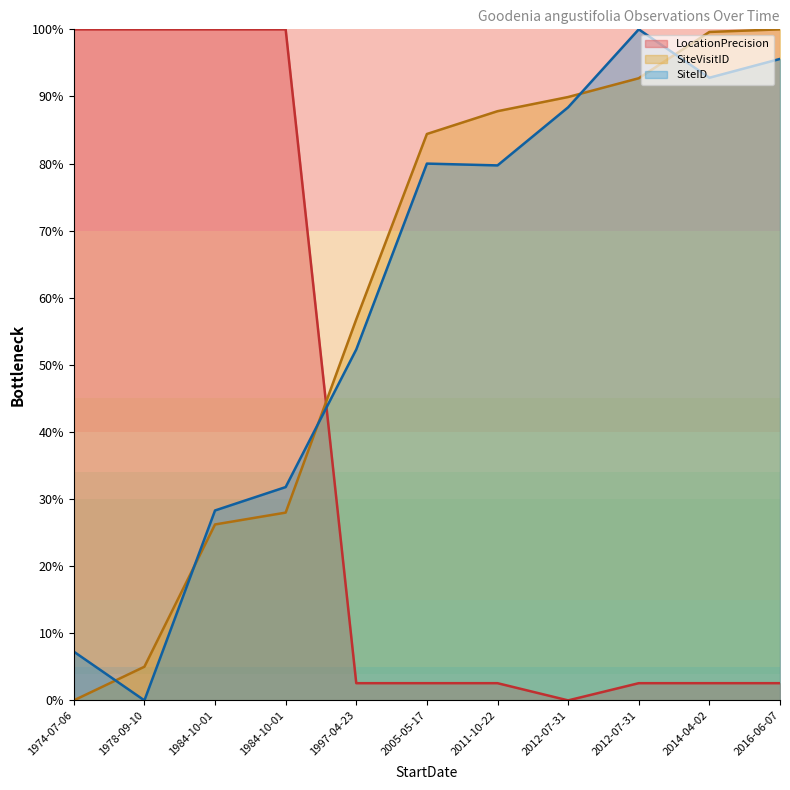

What is the value of the SiteVisitID_scaled point at the 10th from the left?

99.6